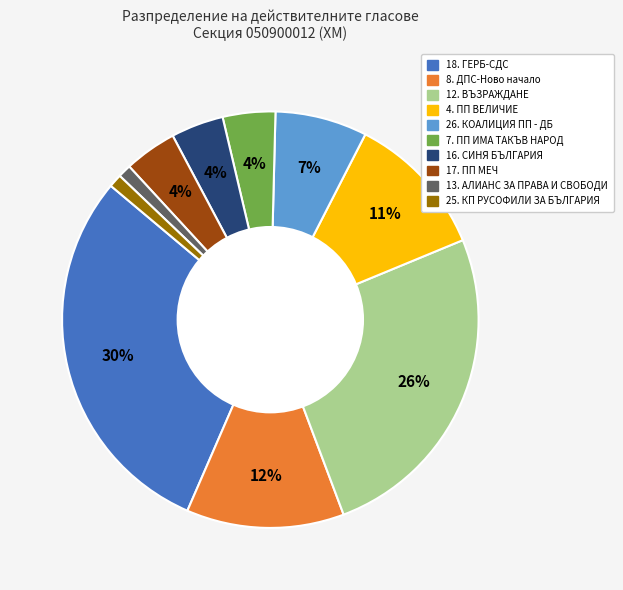

To the nearest percent, what portion does 25. КП РУСОФИЛИ ЗА БЪЛГАРИЯ represent?

1%